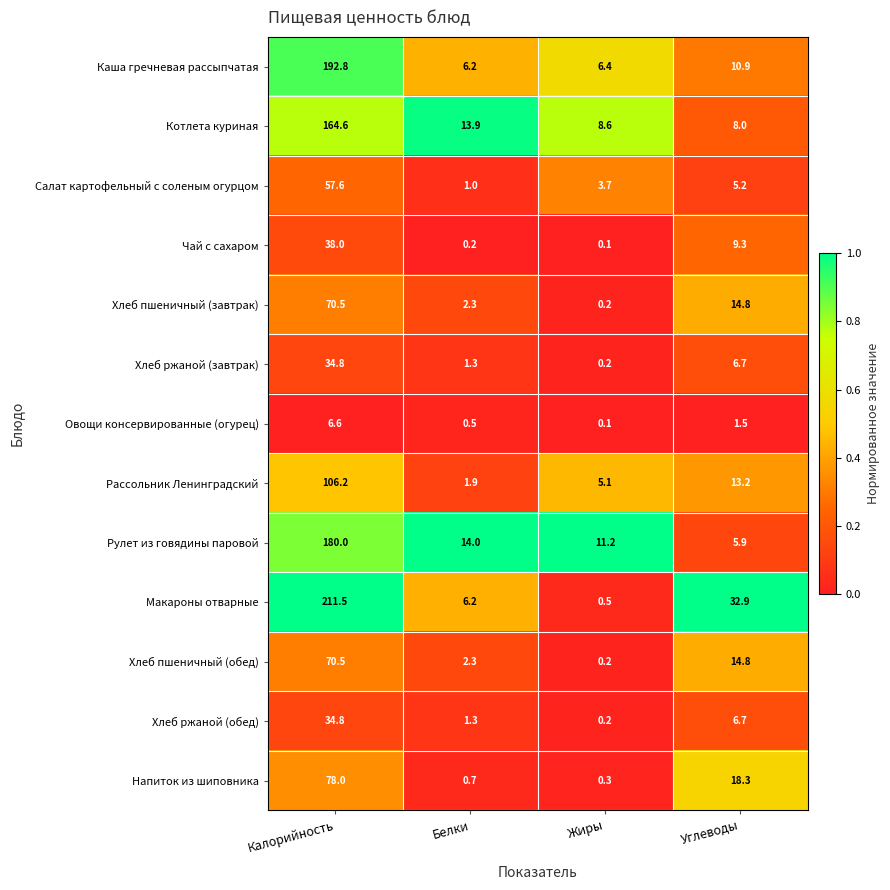

What is the average value of the Хлеб ржаной (обед) series?

10.8